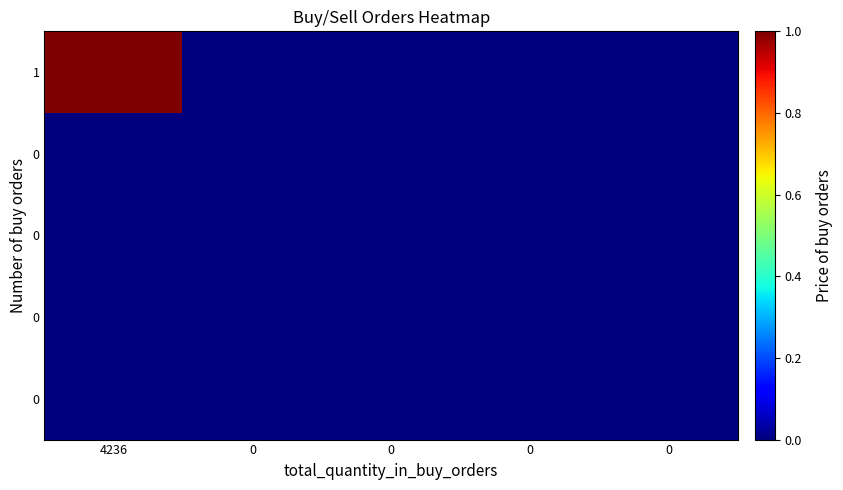

Count the number of categories in the chart.

5